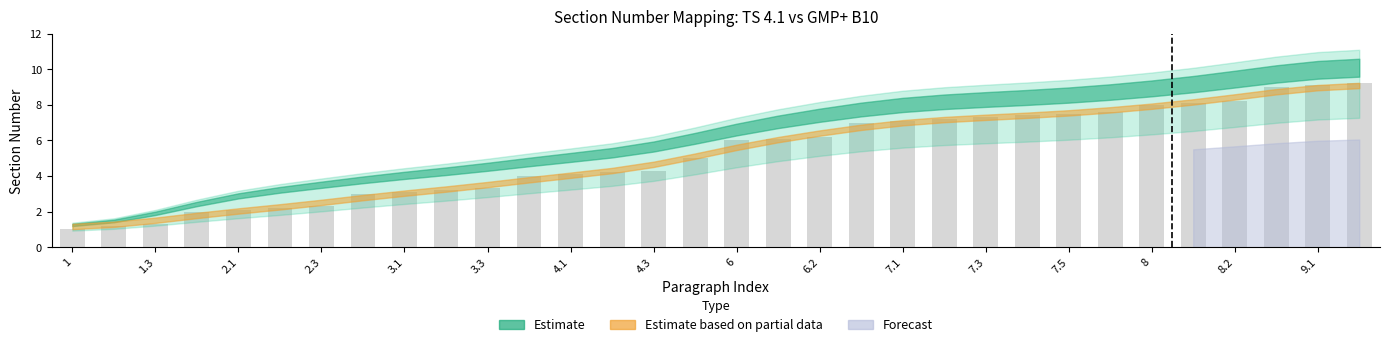

Which category has the lowest value in the GMP+ B10 sections series?

1